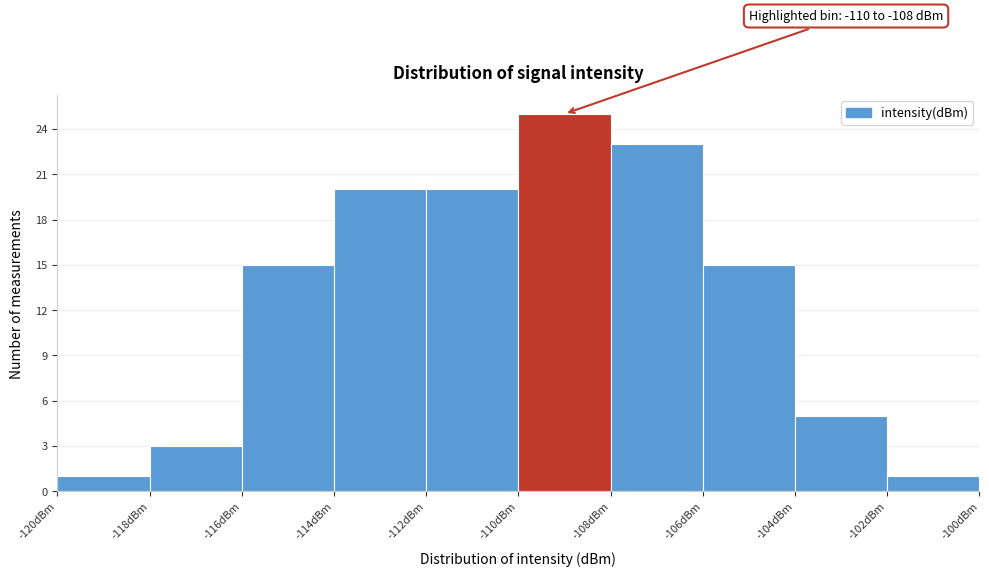

Over which range of the x-axis is the bar tallest?

-110 to -108